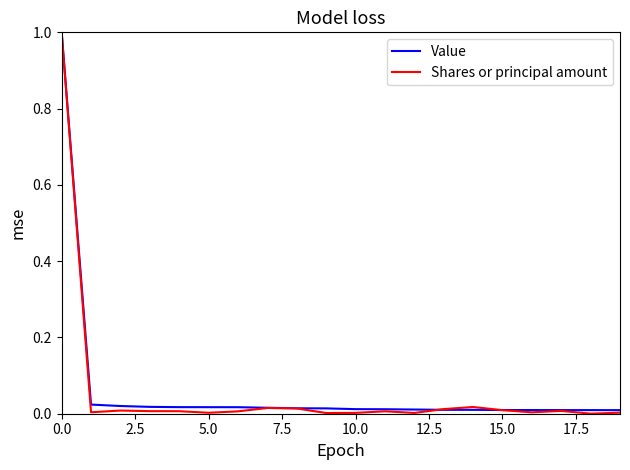

What is the greatest value displayed?

1.0